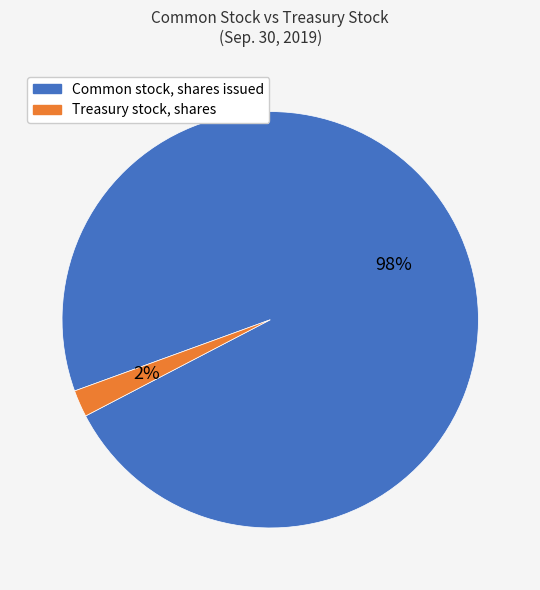

Is it true that Treasury stock, shares is 2% of the pie?

True